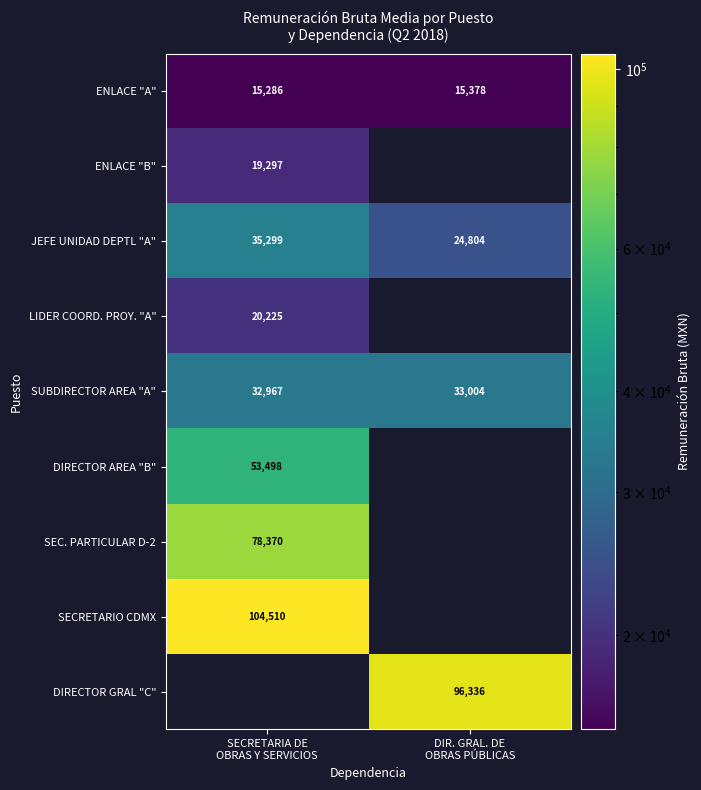

What is the sum of all SUBDIRECTOR AREA "A" values?

65971.0